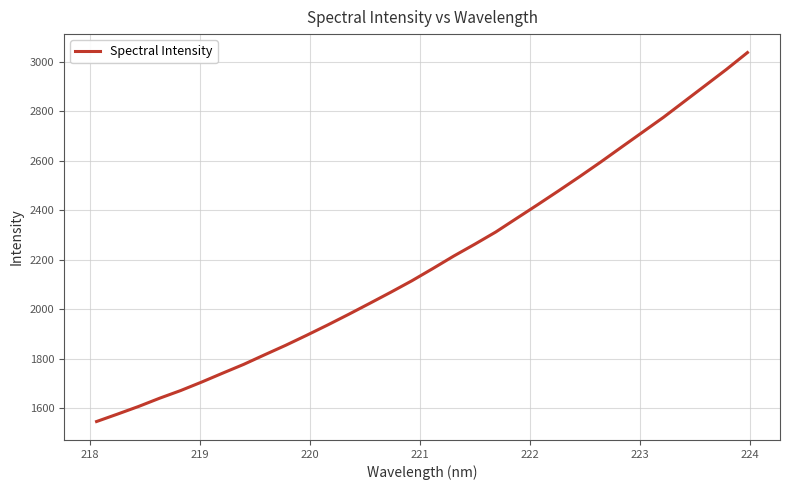

What is the minimum value shown in the chart?

1546.0